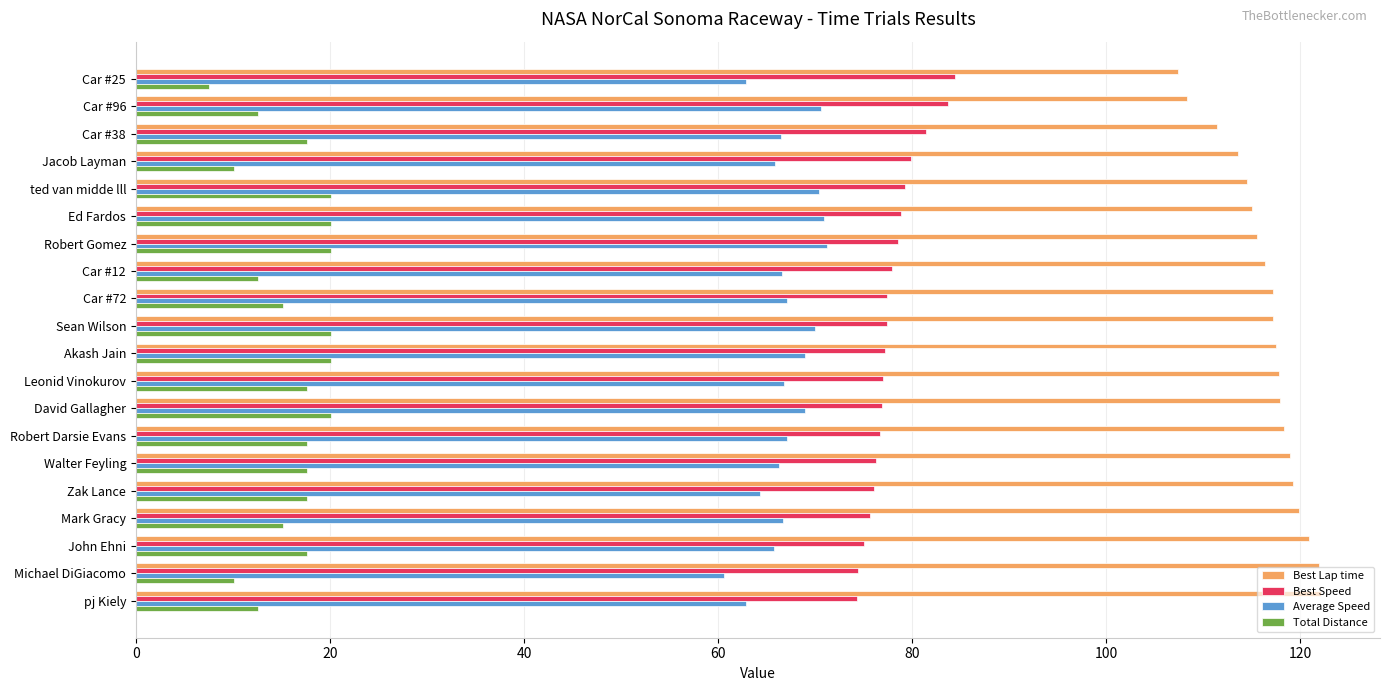

What is the difference between the highest and lowest values at Car #25?

99.9